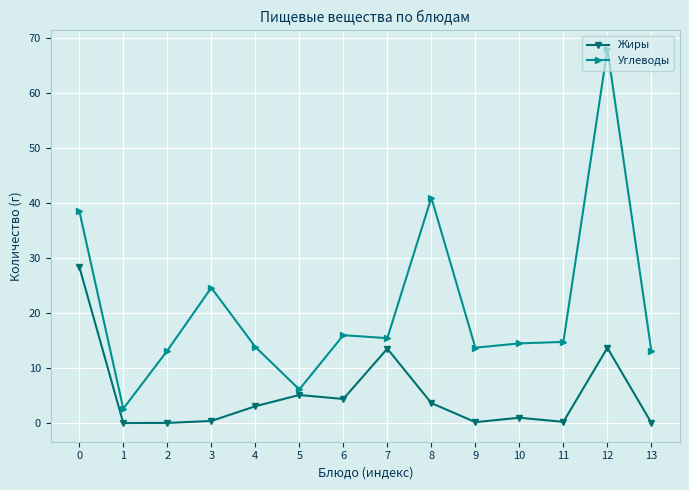

Where is the first local maximum for Углеводы?

3